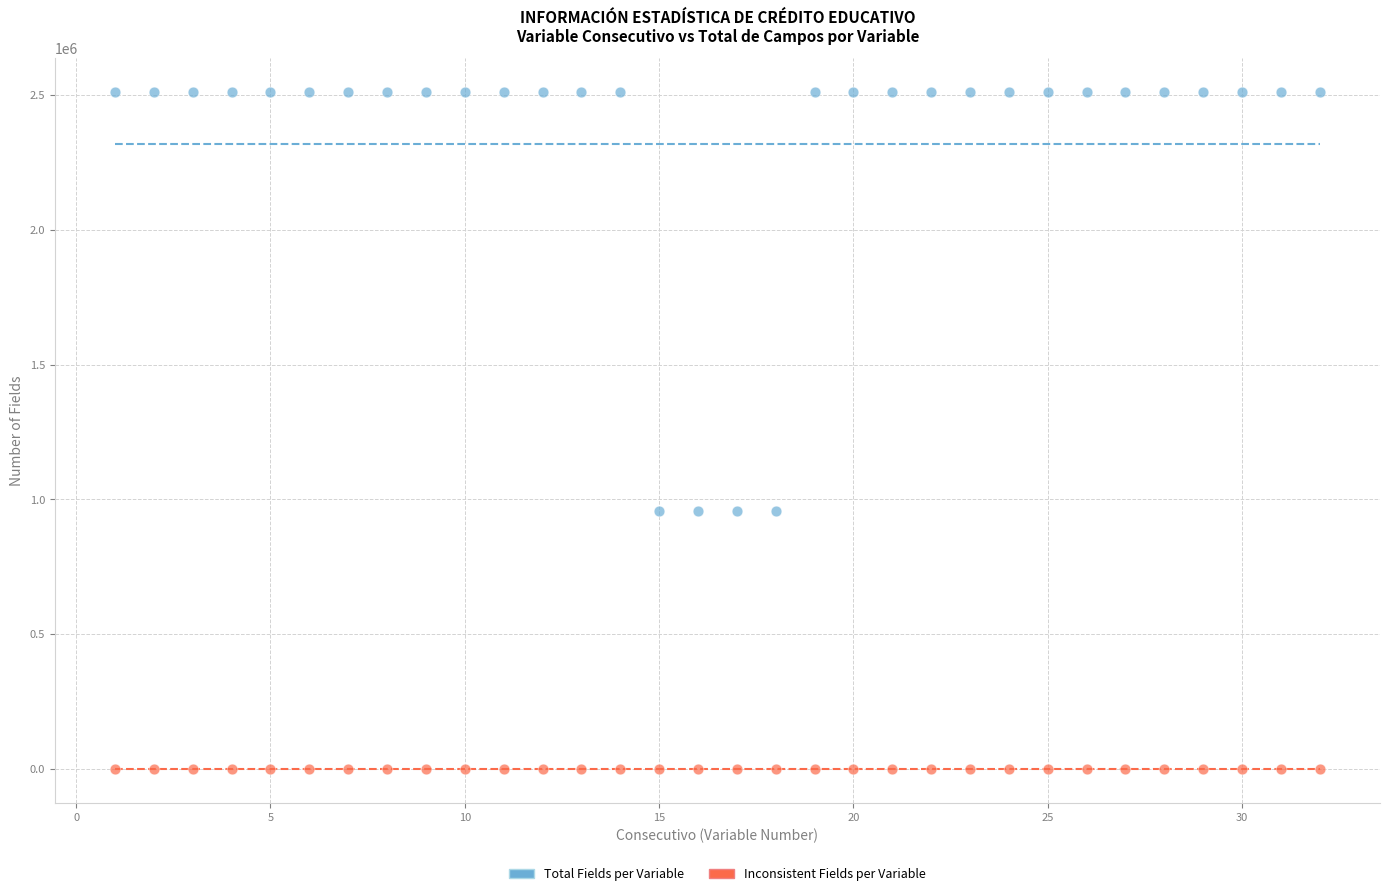

Which series reaches the maximum Y coordinate?

Total Fields per Variable